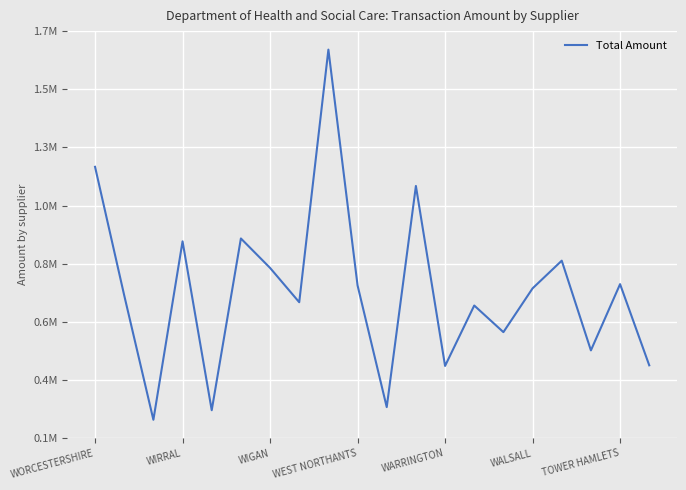

How many points are lower than both their immediate neighbors (excluding endpoints)?

7